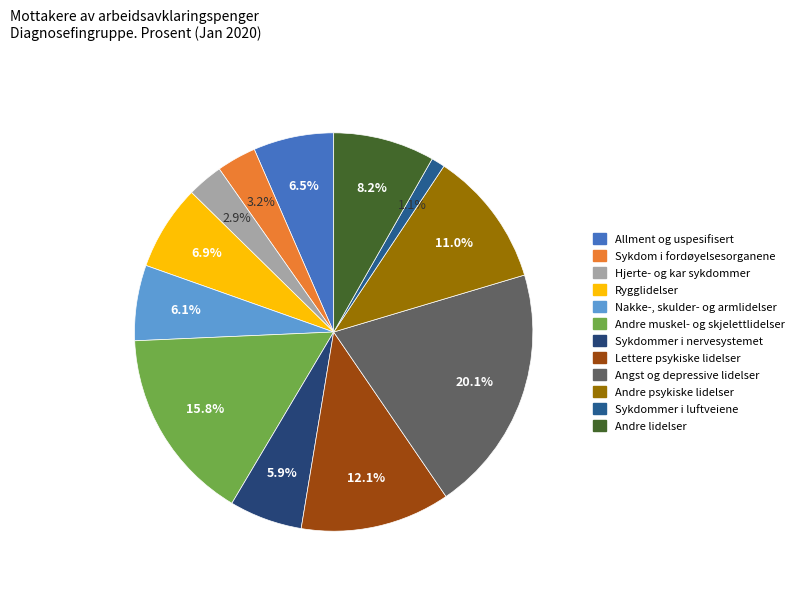

Between Andre psykiske lidelser and Hjerte- og kar sykdommer, which is larger?

Andre psykiske lidelser